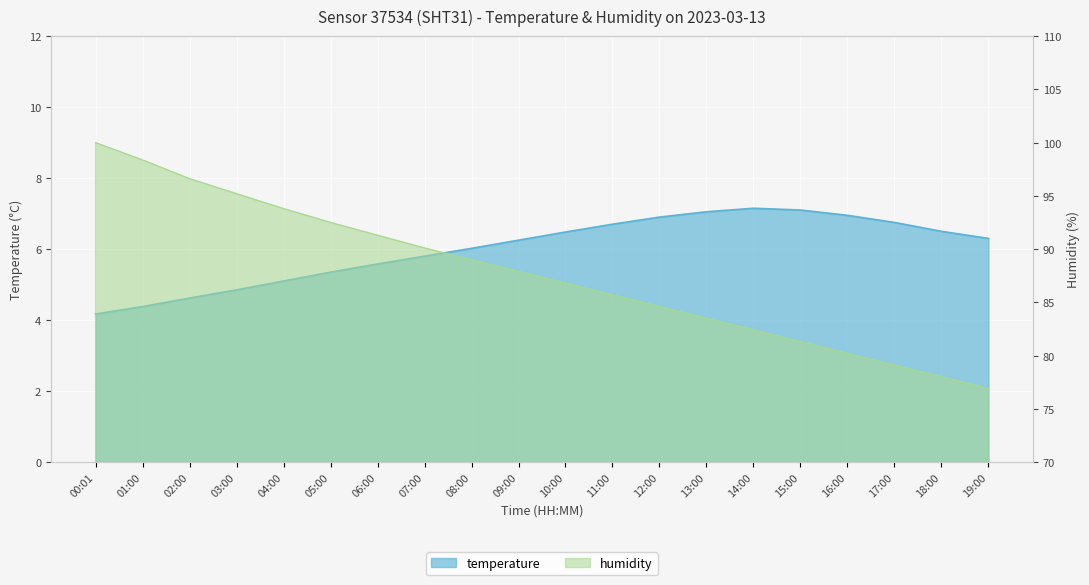

What position from the right is 17:00?

3